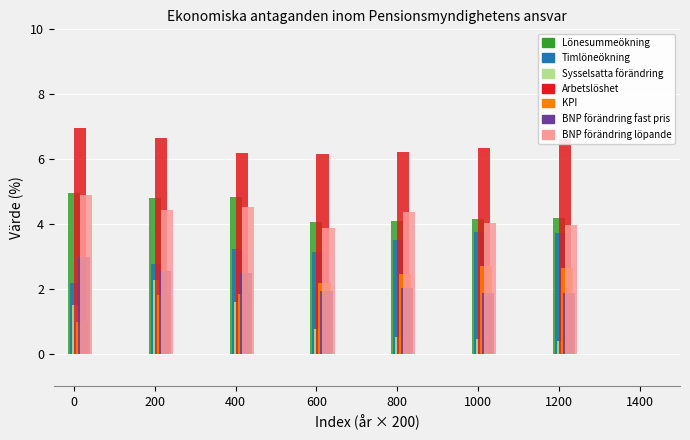

What is the approximate value of BNP förändring löpande at 1000?

4.0